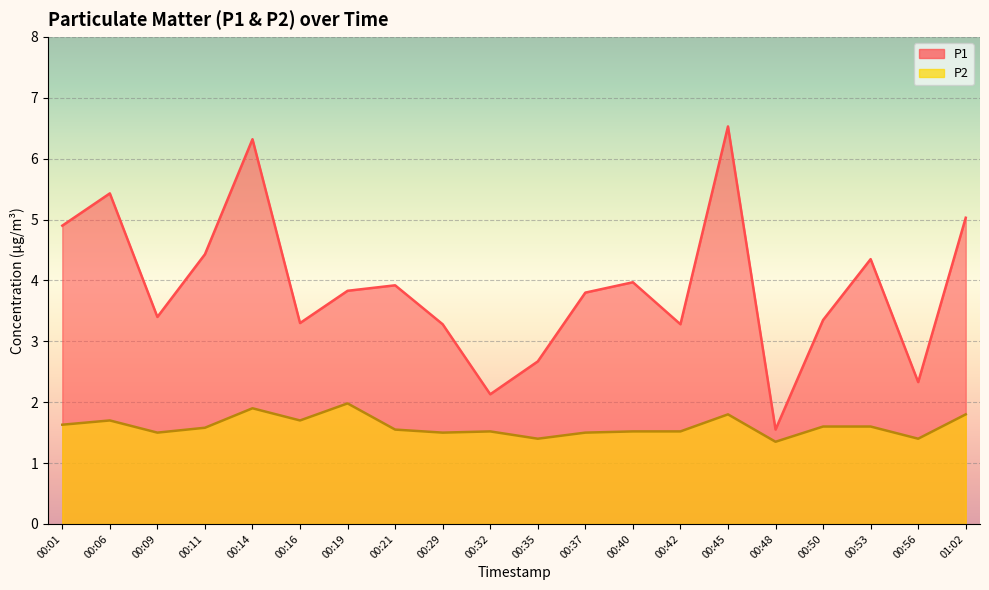

What is the average value of the P2 series?

1.6